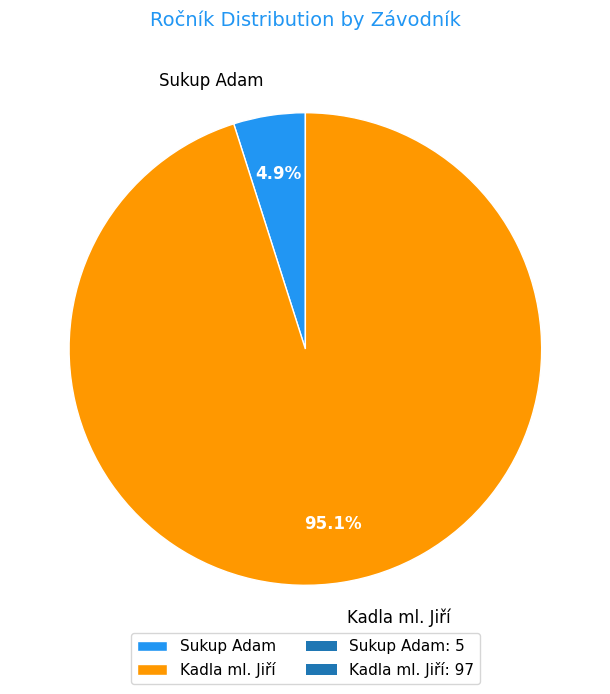

To the nearest percent, what percentage of the pie is Sukup Adam?

5%